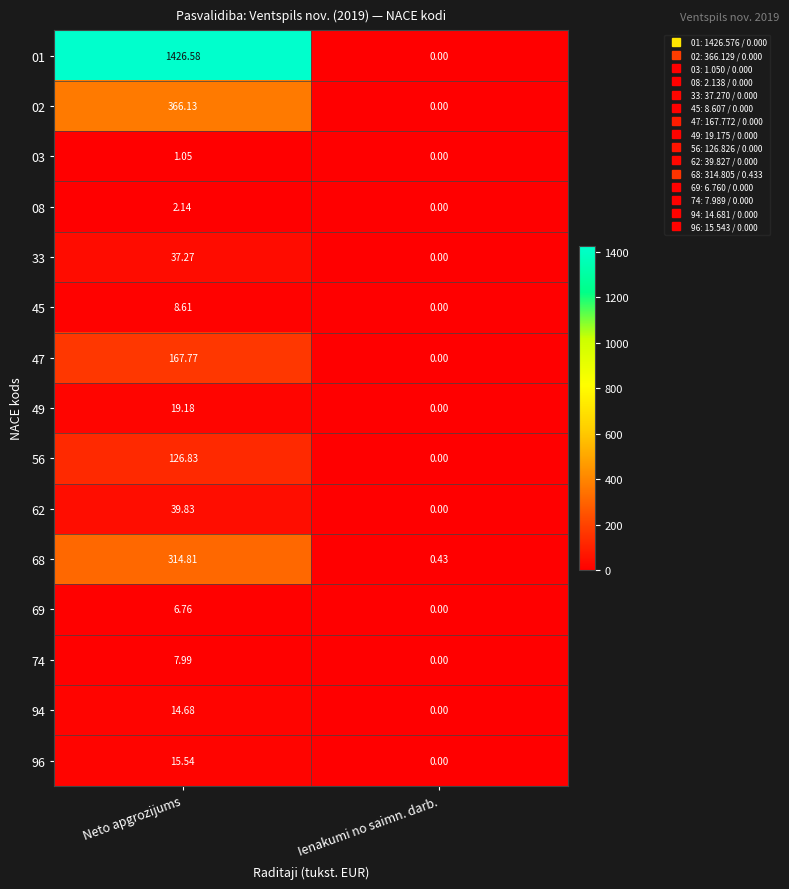

How many positive values does the 56 series have?

1